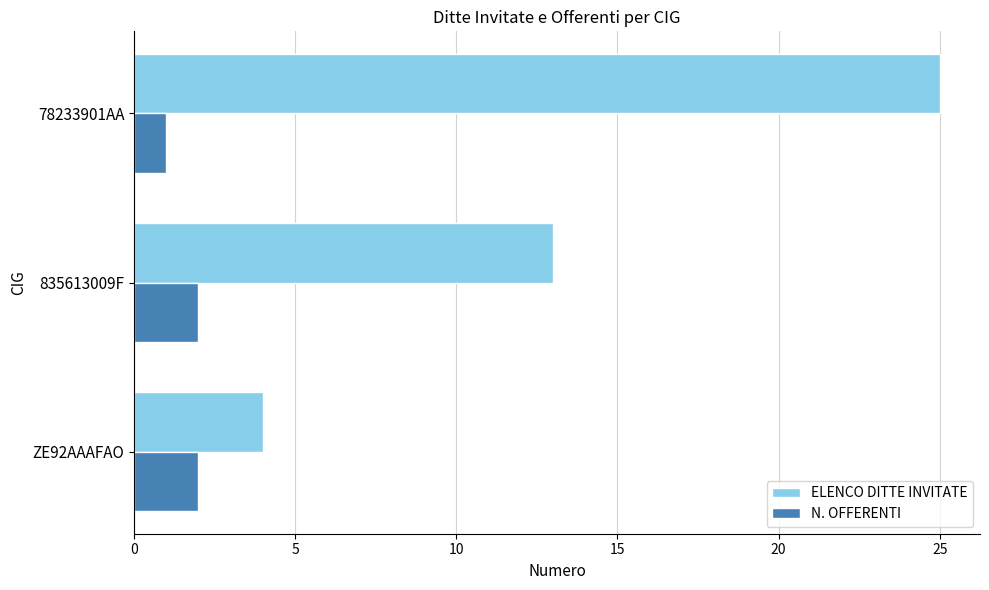

Is it true that N. OFFERENTI equals 1 at ZE92AAAFAO?

False